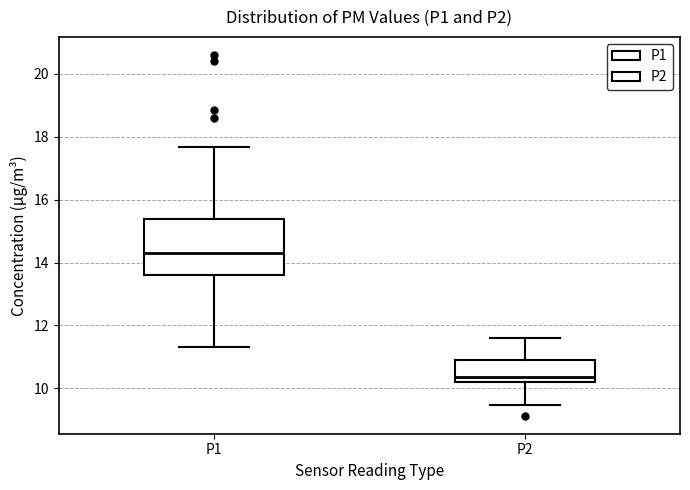

Where does the upper whisker of the box for P2 end on the y-axis? The values are not printed on the chart, so give them approximately, as read against the axis.

11.6